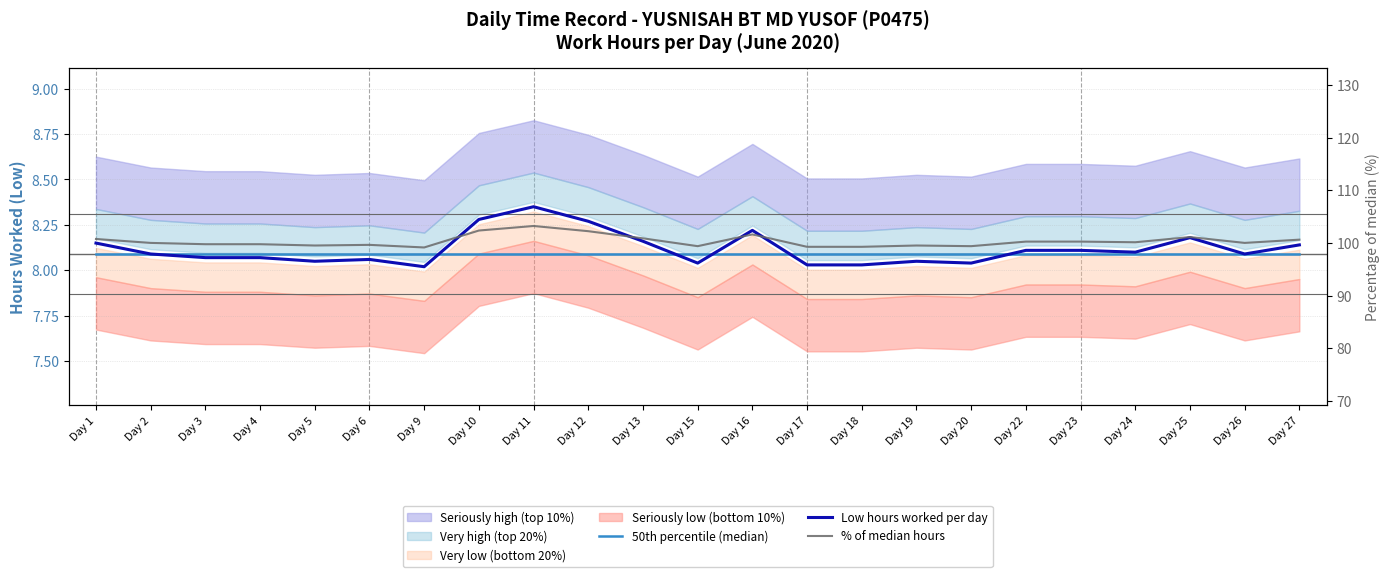

Between which two adjacent categories do 50th percentile (median) and Low hours worked per day first intersect?

Day 9 and Day 10